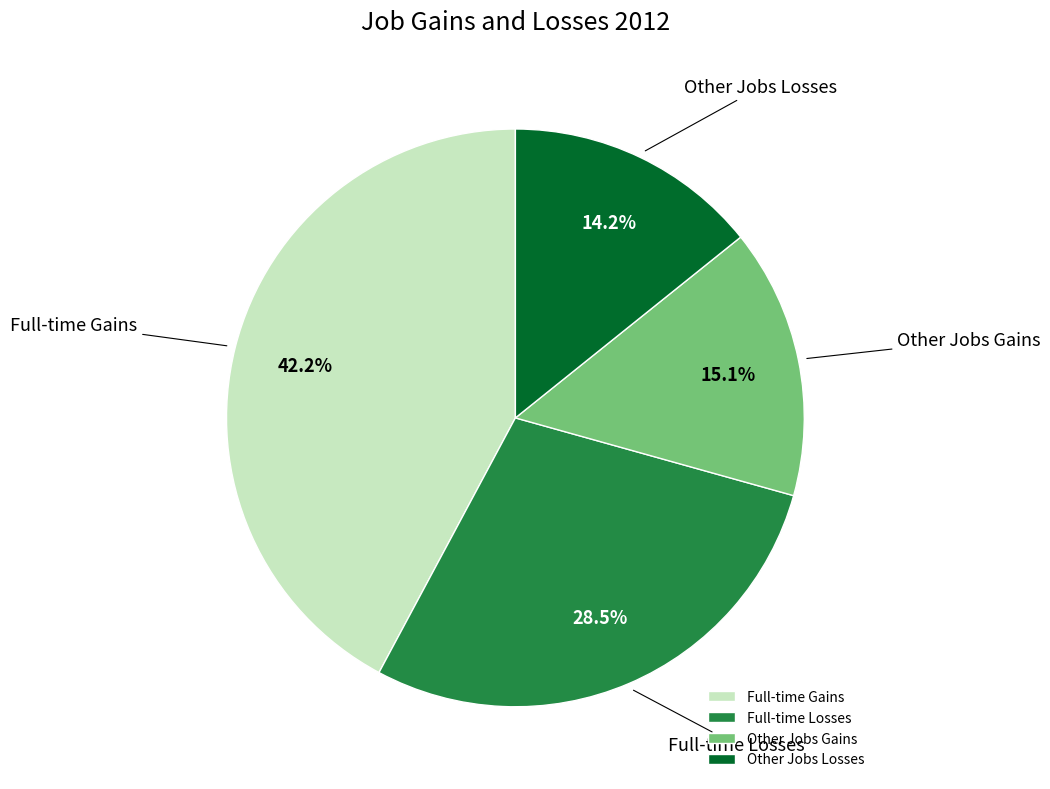

To the nearest percent, what is the difference between the largest and smallest slice percentages?

28%